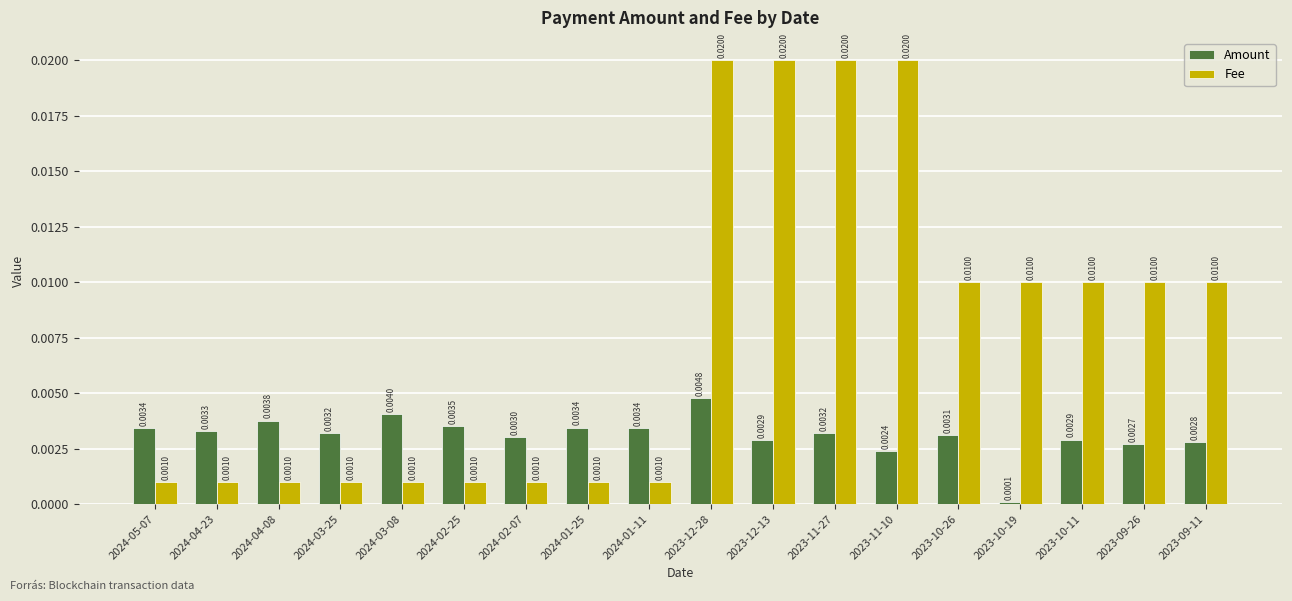

Which series has the widest spread of values?

Fee